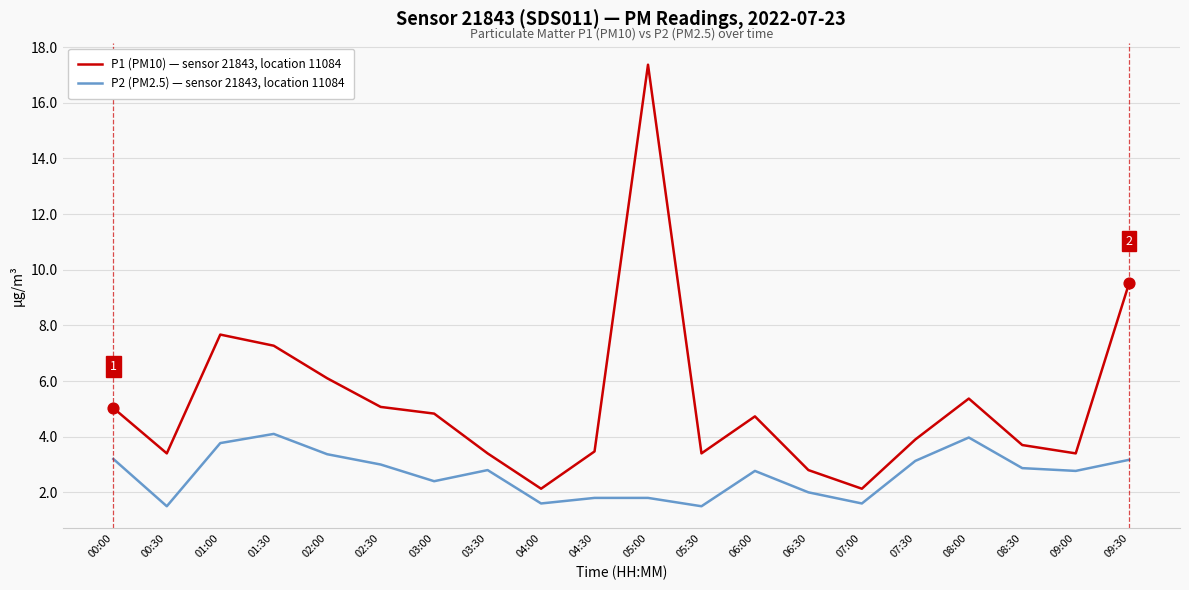

What is the total value across all series at 03:00?

7.2